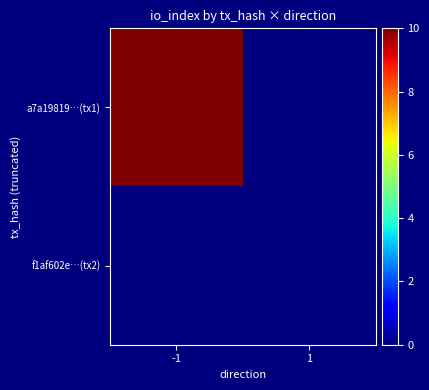

Reading left to right, extract all data points from this chart.

a7a19819…(tx1): -1=10	1=0
f1af602e…(tx2): -1=0	1=0